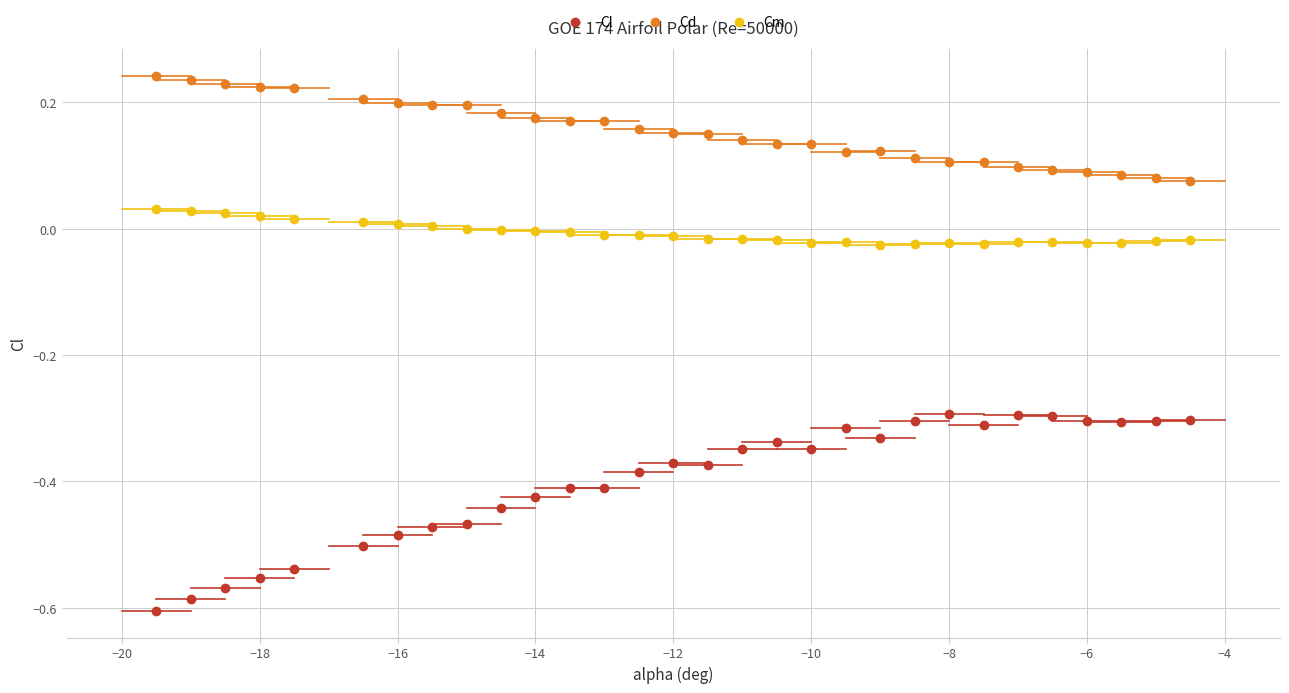

Which series reaches the minimum Y coordinate?

Cl